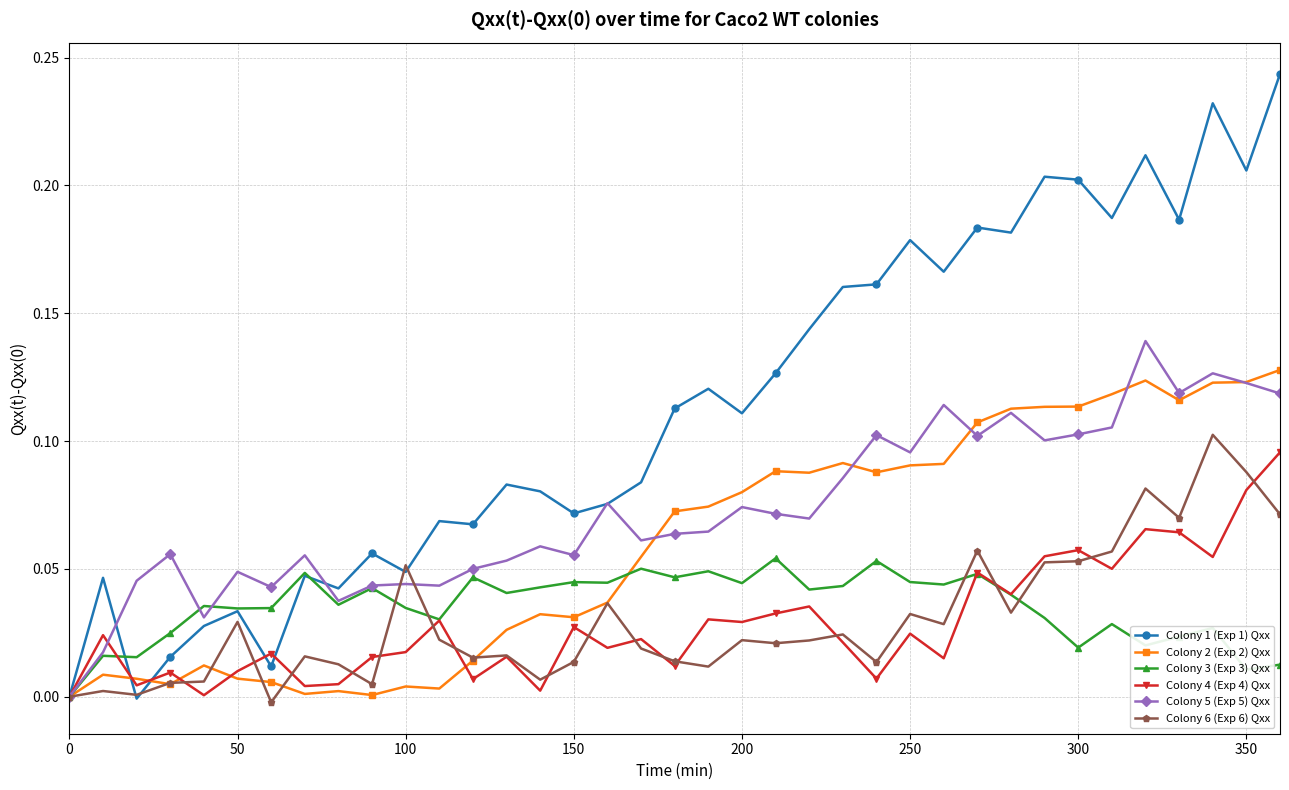

True or false: Colony 2 (Exp 2) Qxx has more than 2 points higher than both neighbors.

True